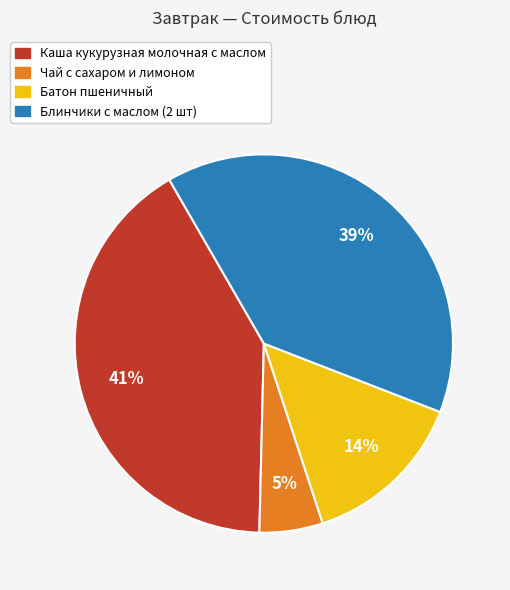

How many segments does this pie chart have?

4